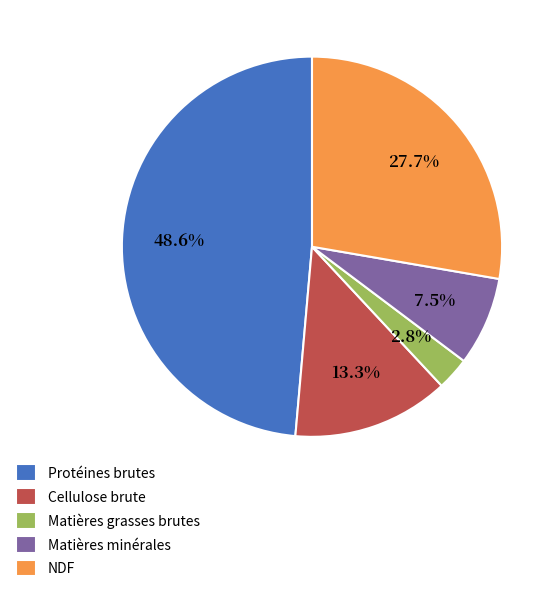

Approximately how many times larger is the value at Protéines brutes compared to NDF?

1.8